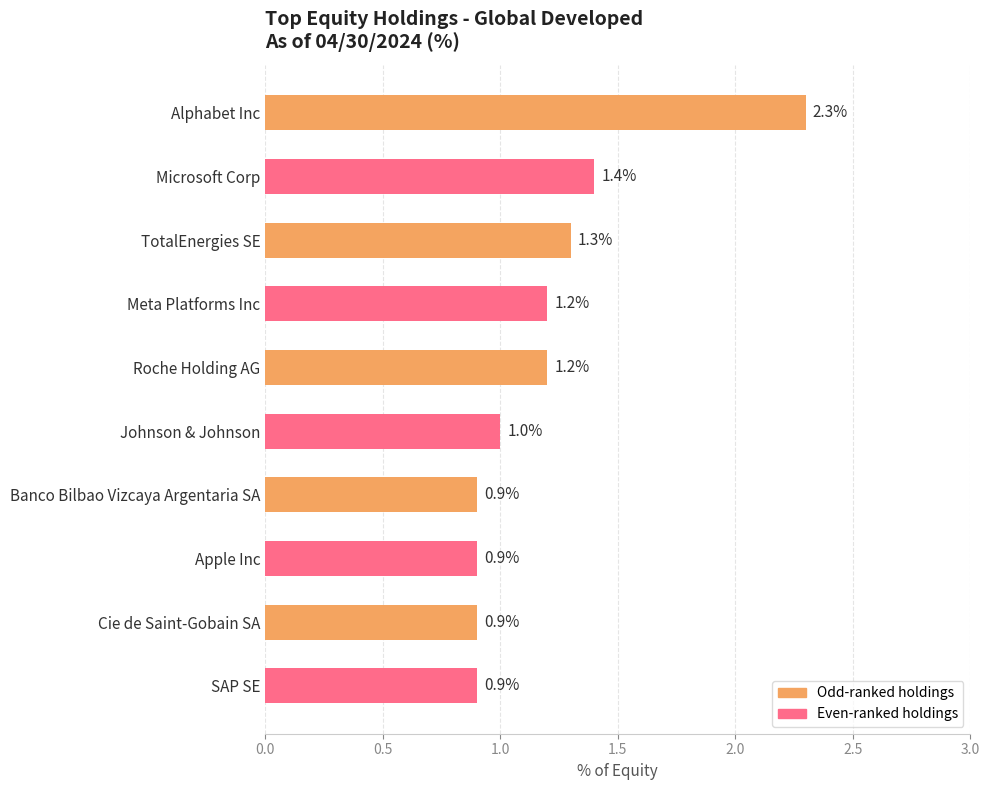

Reading top to bottom, transcribe all the data shown in this chart.

Alphabet Inc=2.3	Microsoft Corp=1.4	TotalEnergies SE=1.3	Meta Platforms Inc=1.2	Roche Holding AG=1.2	Johnson & Johnson=1.0	Banco Bilbao Vizcaya Argentaria SA=0.9	Apple Inc=0.9	Cie de Saint-Gobain SA=0.9	SAP SE=0.9